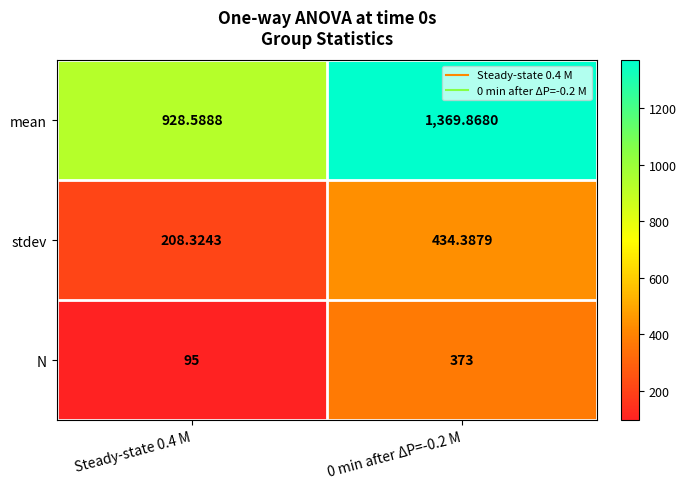

Which category has the lowest value across all series?

Steady-state 0.4 M